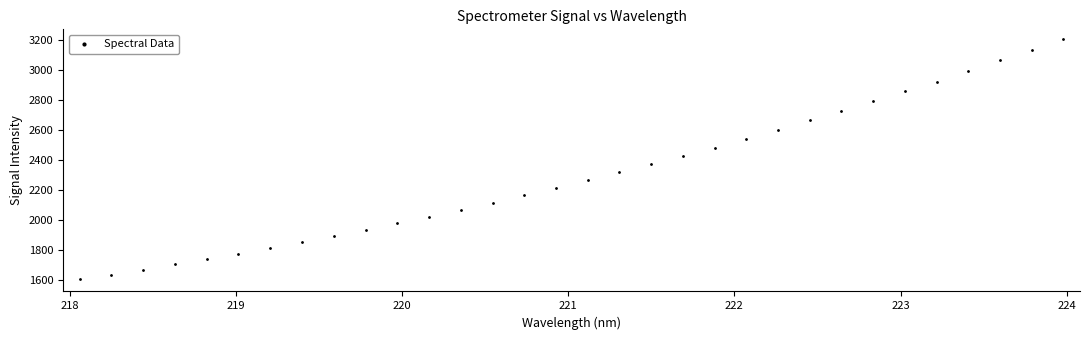

What is the range of Y values (max minus min)?

1603.9